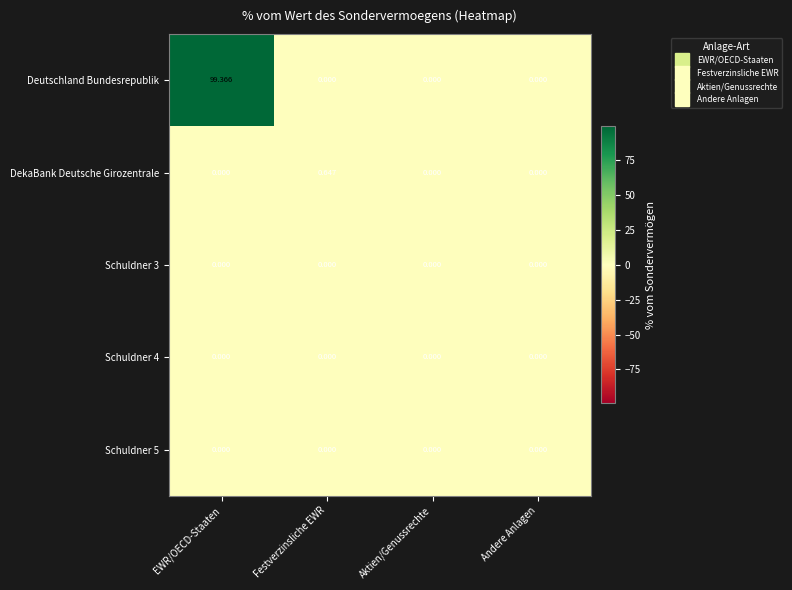

At how many categories does at least one series exceed 51?

1